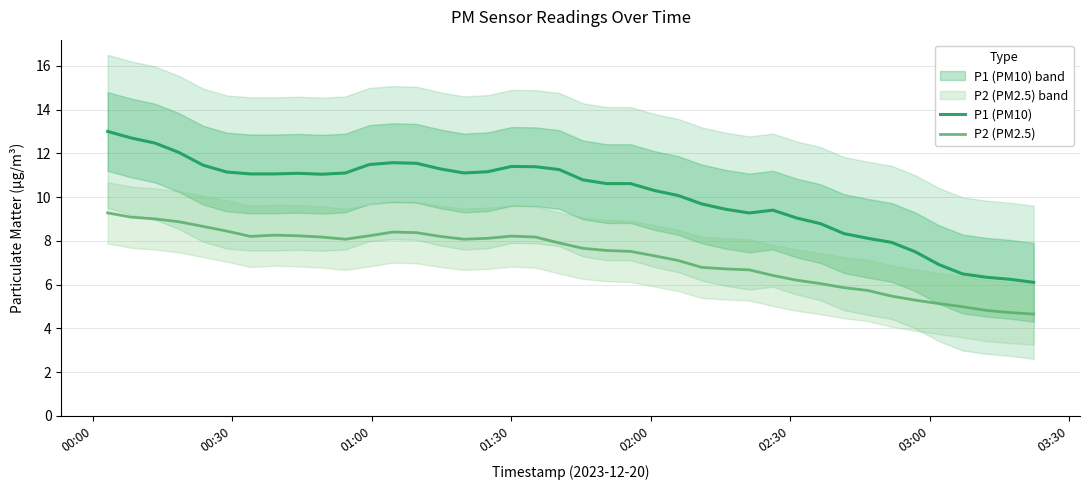

What is the highest value of the P2 (PM2.5) series?

9.3